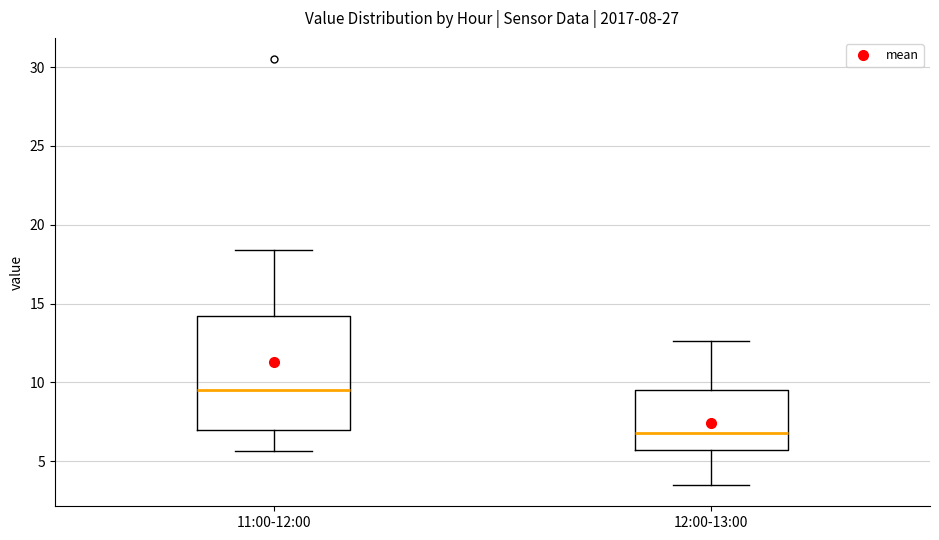

Which box is the tallest, from its lower edge to its upper edge?

11:00-12:00